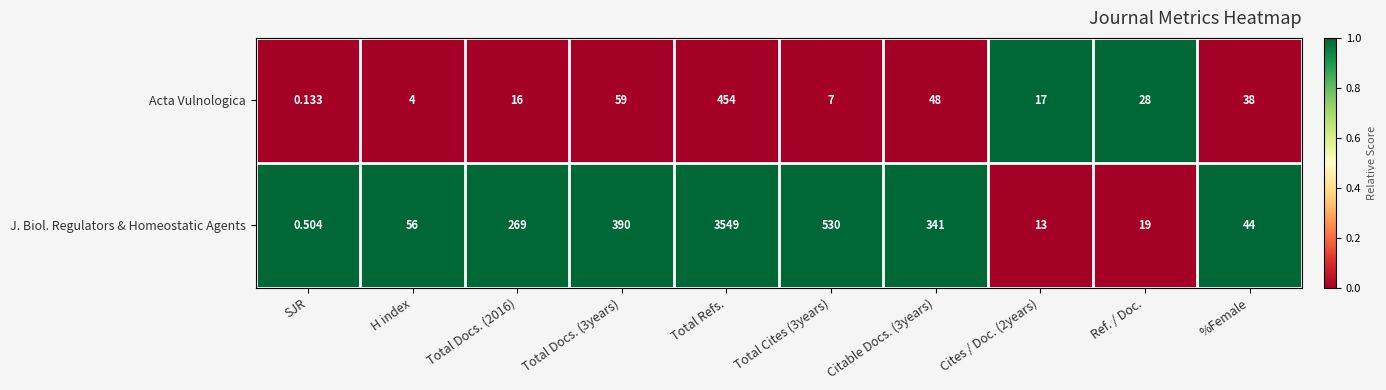

At which category does the chart reach its minimum across all series?

SJR